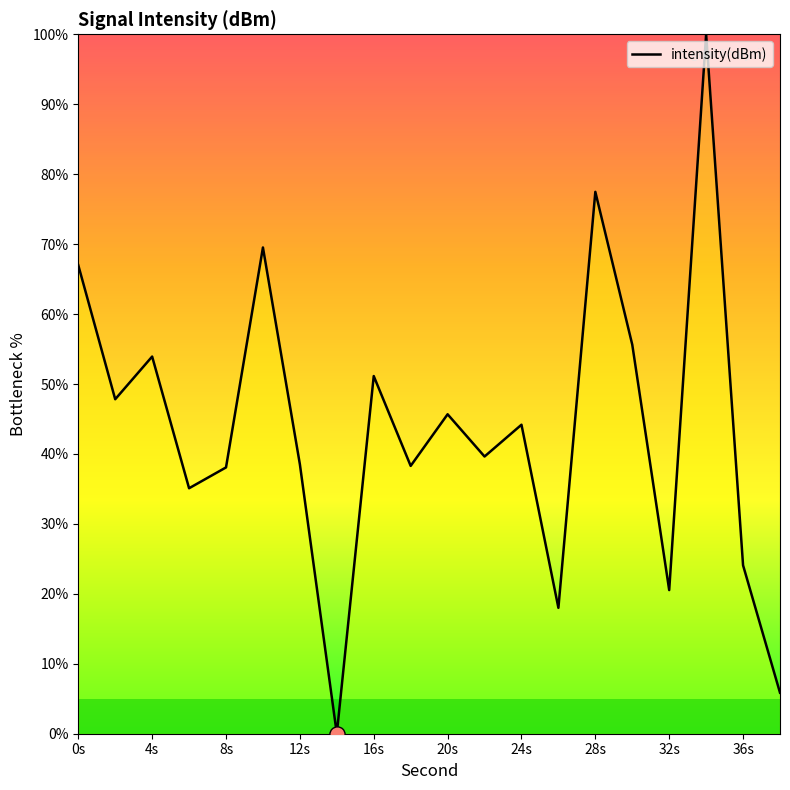

What is the difference between the maximum and minimum values?

100.0